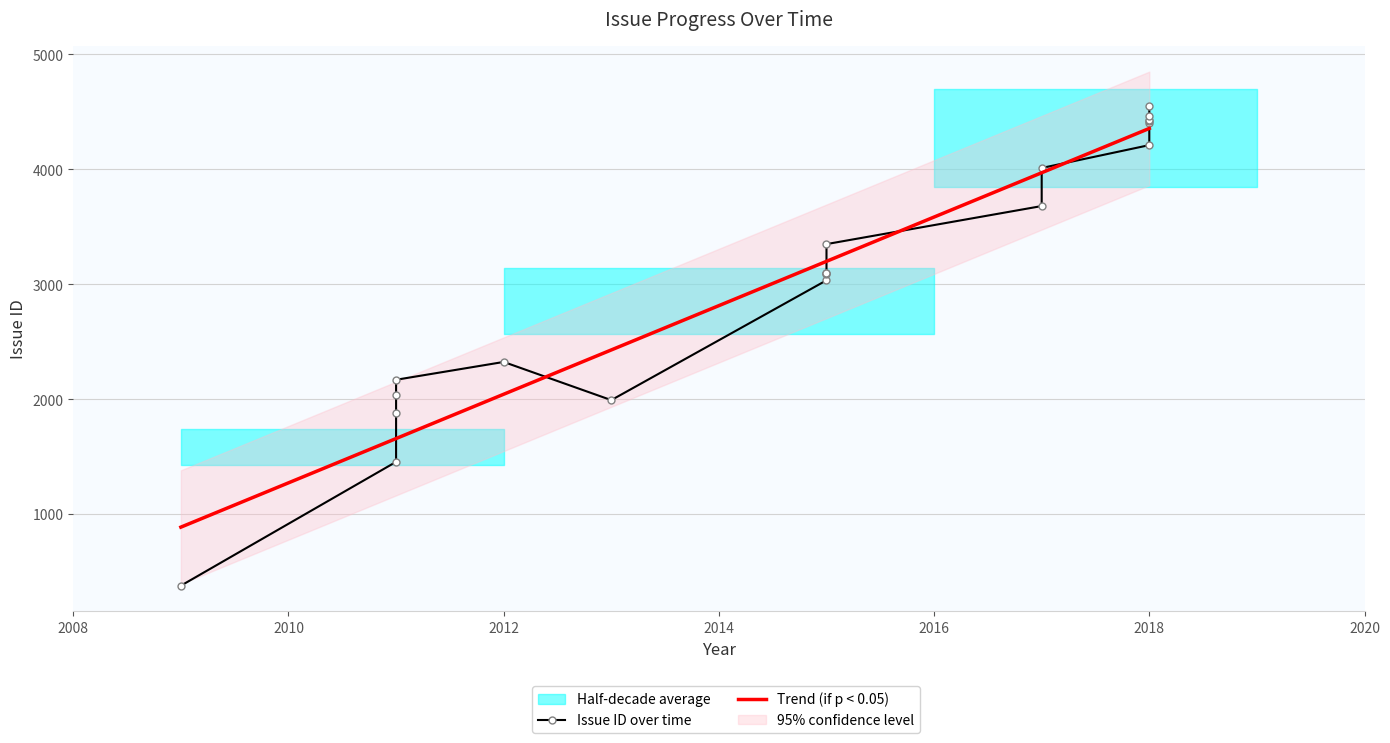

Reading left to right, transcribe all the data shown in this chart.

Issue ID over time: 377.0	1454.0	1876.0	2033.0	2168.0	2323.0	1991.0	3033.0	3090.0	3093.0	3094.0	3348.0	3679.0	4010.0	4209.0	4398.0	4423.0	4424.0	4460.0	4552.0
Trend (if p < 0.05): 886.2	1656.8	1656.8	1656.8	1656.8	2042.1	2427.5	3198.1	3198.1	3198.1	3198.1	3198.1	3968.7	3968.7	4354.0	4354.0	4354.0	4354.0	4354.0	4354.0